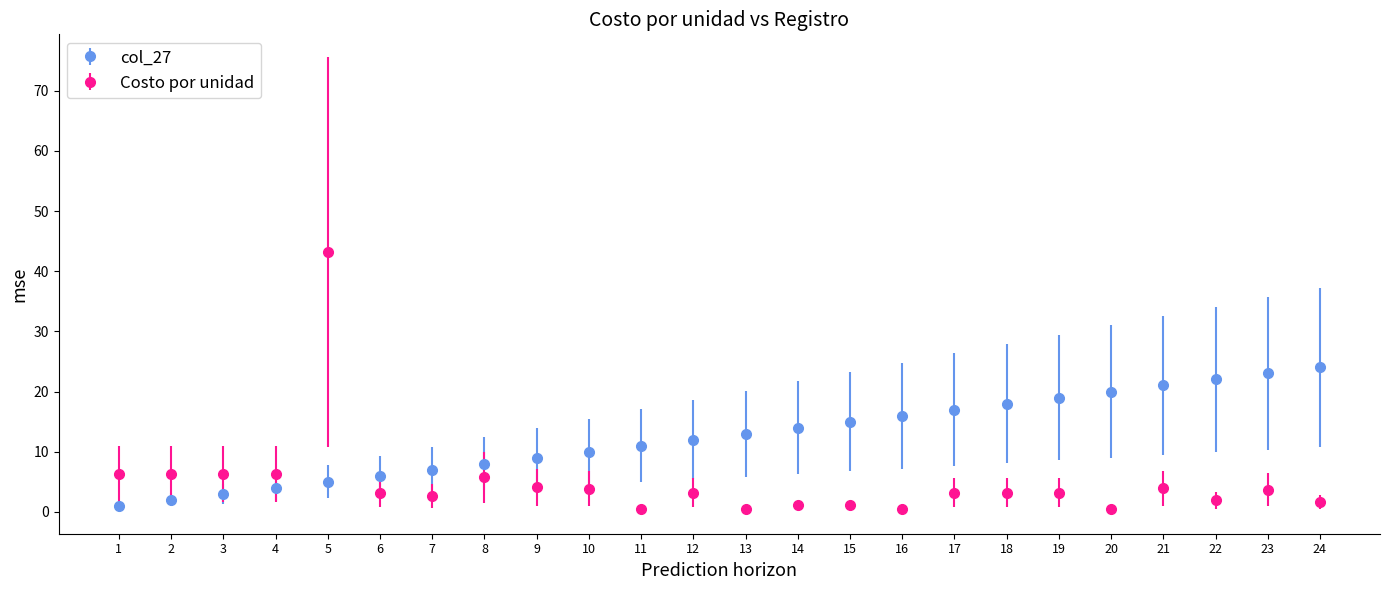

What are all the series names shown in the legend?

col_27, Costo por unidad